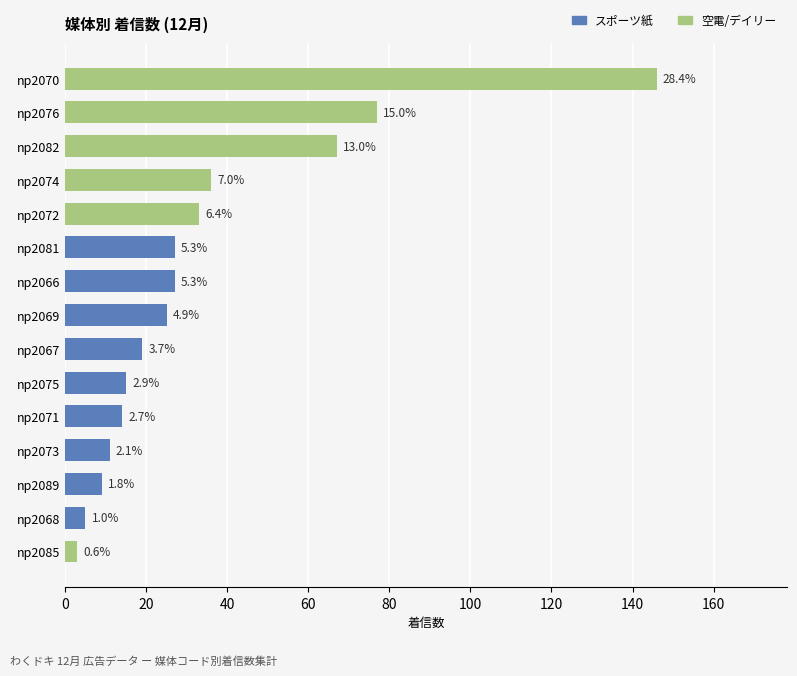

How many bars are there in total?

15